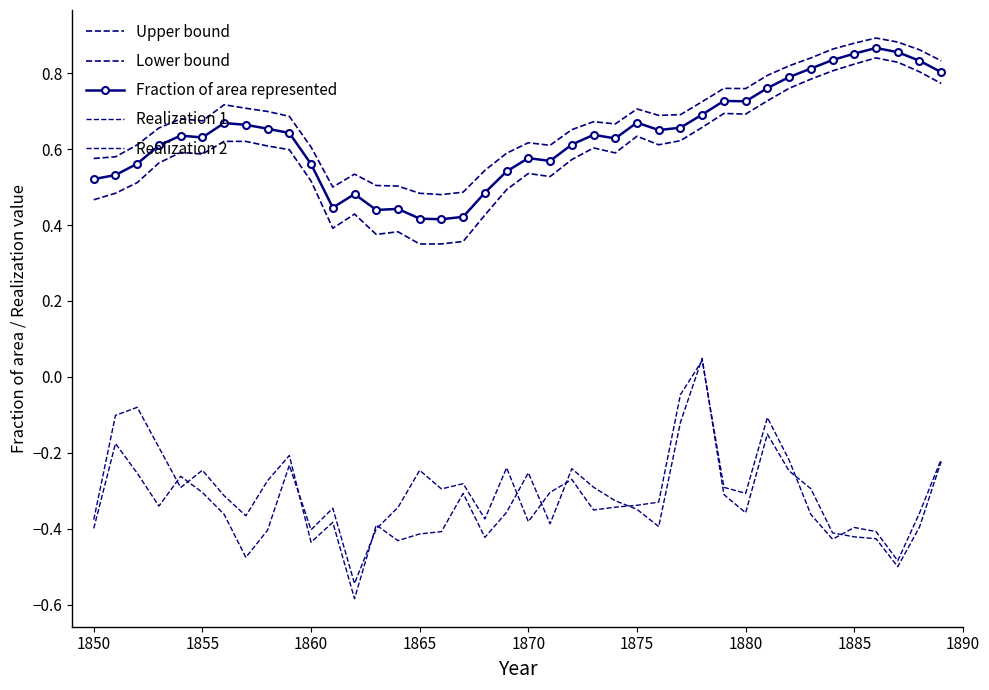

Which series has the largest range (max minus min)?

Realization 1